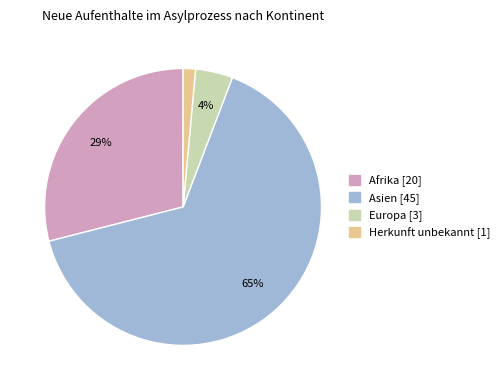

To the nearest percent, what is the average slice percentage?

25%